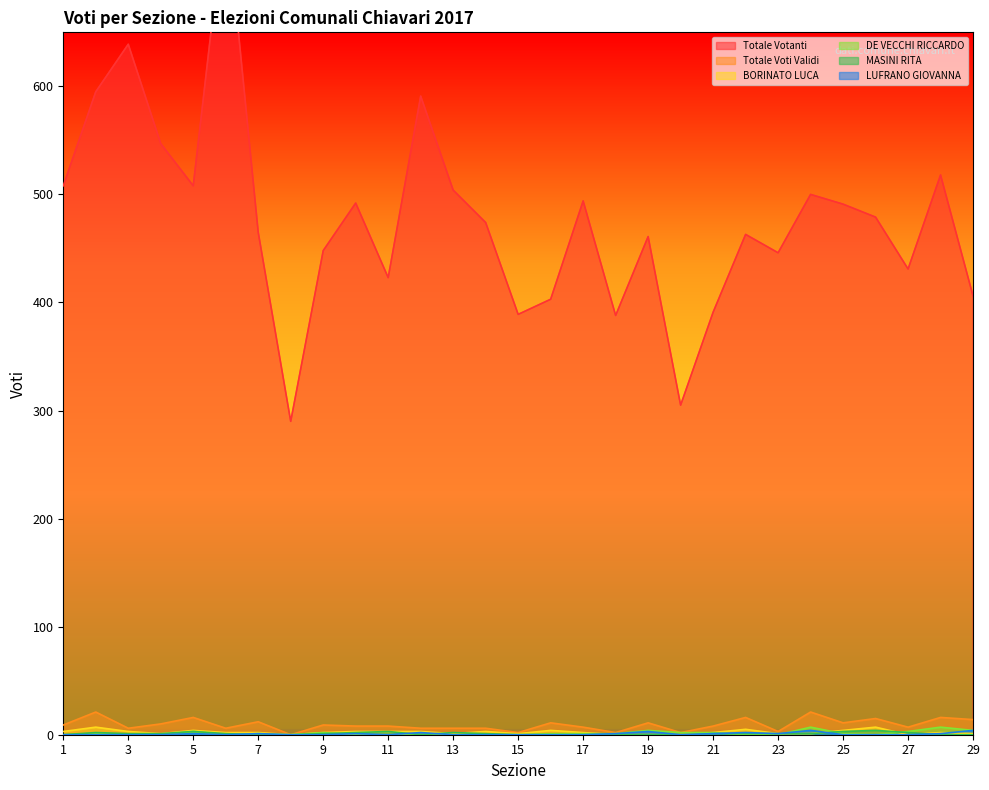

What are all the series names shown in the legend?

Totale Votanti, Totale Voti Validi, BORINATO LUCA, DE VECCHI RICCARDO, MASINI RITA, LUFRANO GIOVANNA